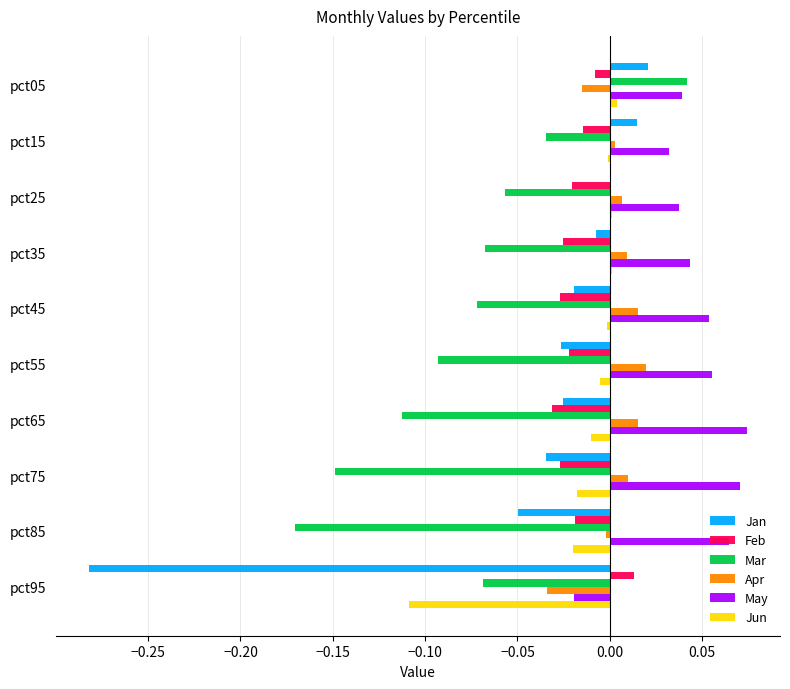

Which series has the largest total across all categories?

May